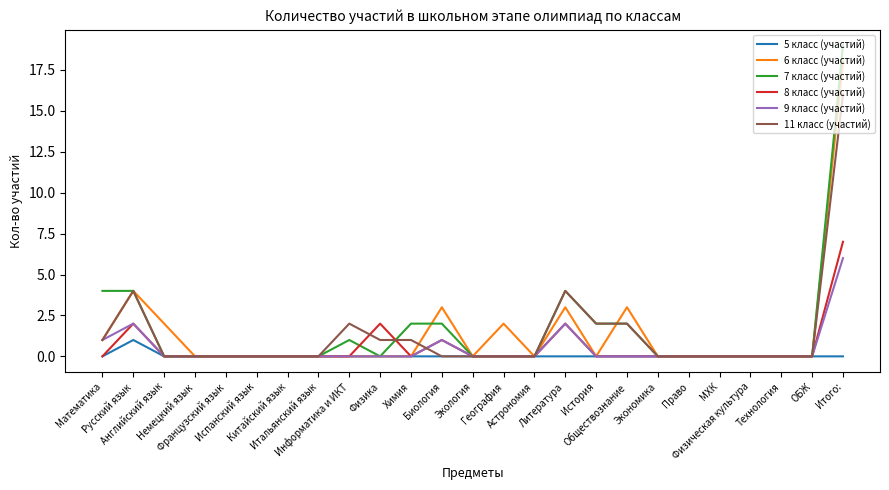

Which series has the widest spread of values?

7 класс (участий)